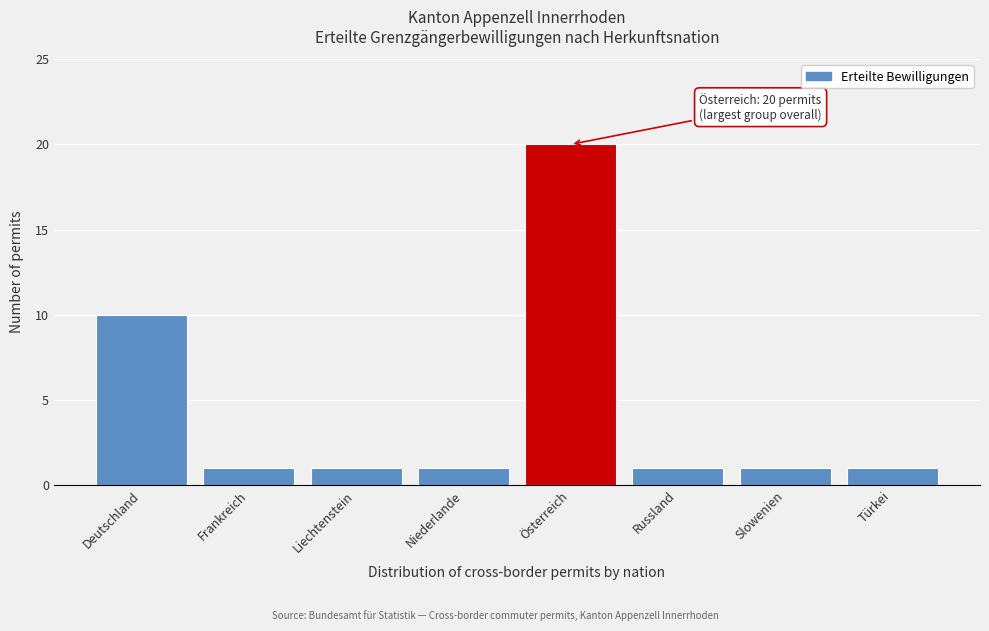

Reading left to right, extract all data points from this chart.

Deutschland=10	Frankreich=1	Liechtenstein=1	Niederlande=1	Österreich=20	Russland=1	Slowenien=1	Türkei=1